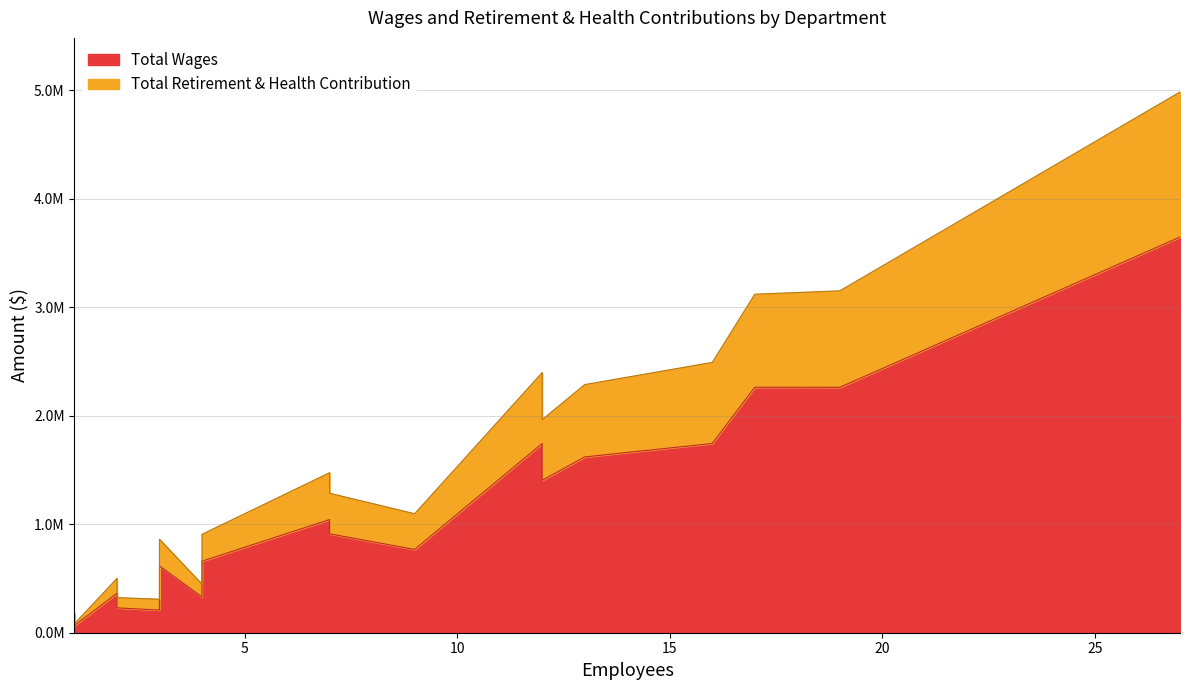

True or false: Total Retirement & Health Contribution and Total Wages intersect in this chart.

False